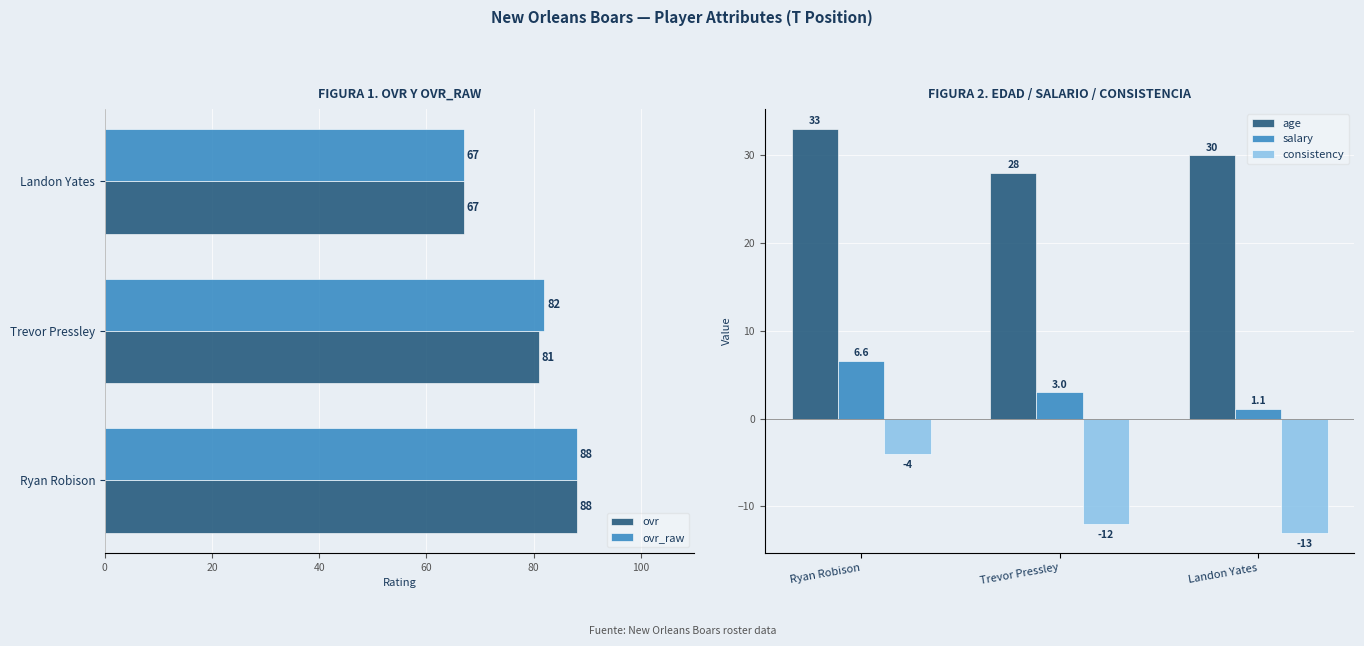

Rank the categories by age value from highest to lowest.

Ryan Robison, Landon Yates, Trevor Pressley